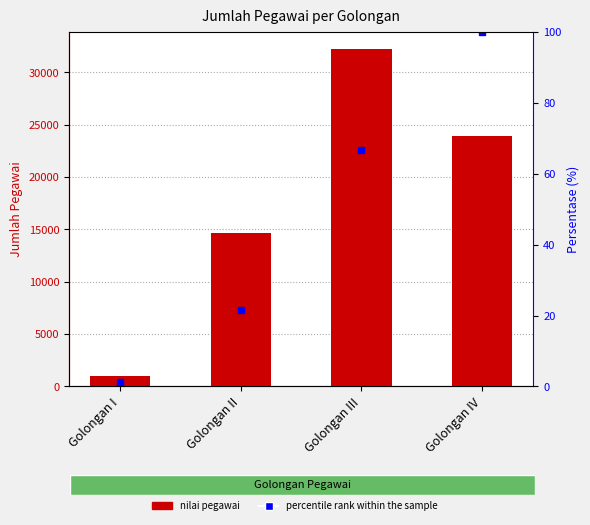

Reading right to left, list all the values displayed in this chart.

NILAI: Golongan IV=23931.0	Golongan III=32251.0	Golongan II=14643.0	Golongan I=954.0
percentile rank within the sample: Golongan IV=100.0	Golongan III=66.7	Golongan II=21.7	Golongan I=1.3